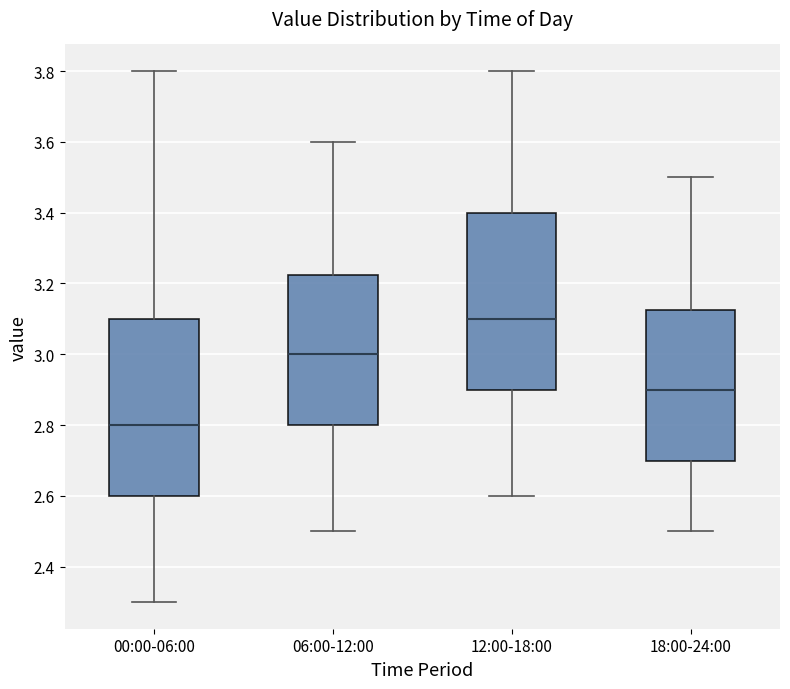

Where does the lower whisker of the box for 06:00-12:00 end on the y-axis? The values are not printed on the chart, so give them approximately, as read against the axis.

2.50